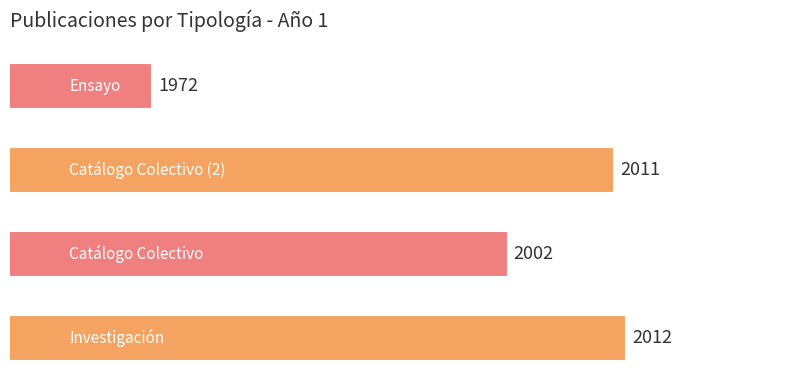

How many series are shown in this chart?

1